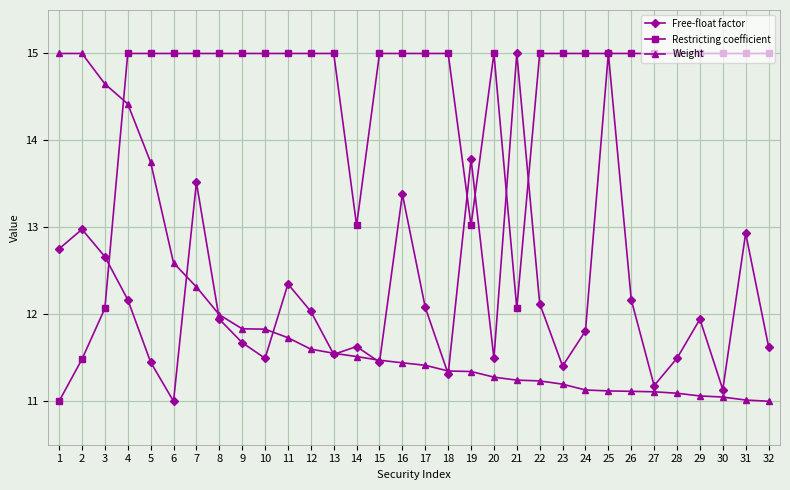

What is the value of the Restricting coefficient point at the 6th from the left?

15.0